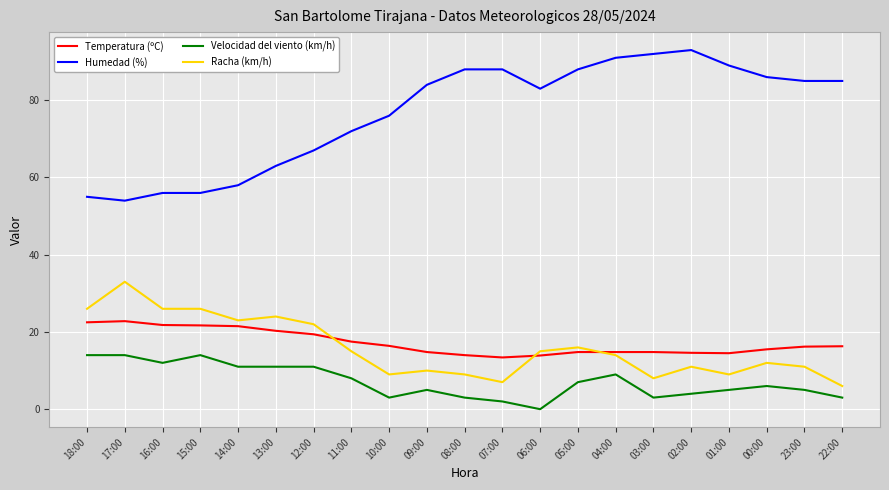

List the series in order of their peak value, lowest first.

Velocidad del viento (km/h), Temperatura (ºC), Racha (km/h), Humedad (%)